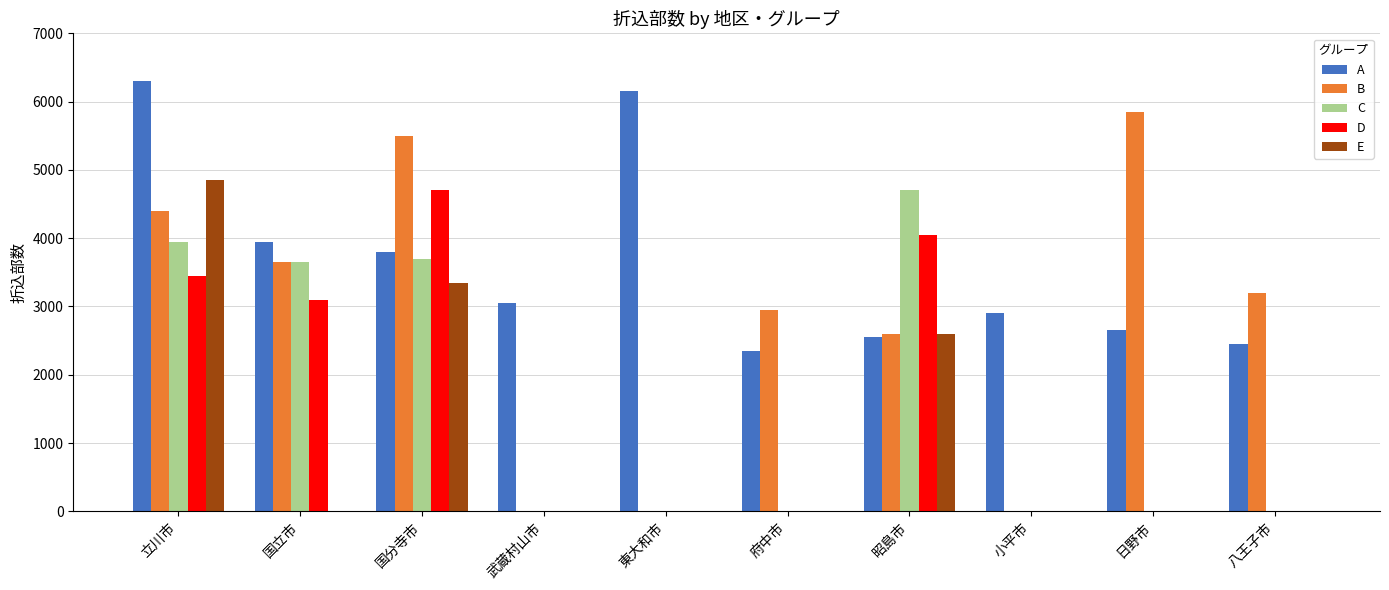

Reading left to right, extract all data points from this chart.

A: 6300	3950	3800	3050	6150	2350	2550	2900	2650	2450
B: 4400	3650	5500	0	0	2950	2600	0	5850	3200
C: 3950	3650	3700	0	0	0	4700	0	0	0
D: 3450	3100	4700	0	0	0	4050	0	0	0
E: 4850	0	3350	0	0	0	2600	0	0	0